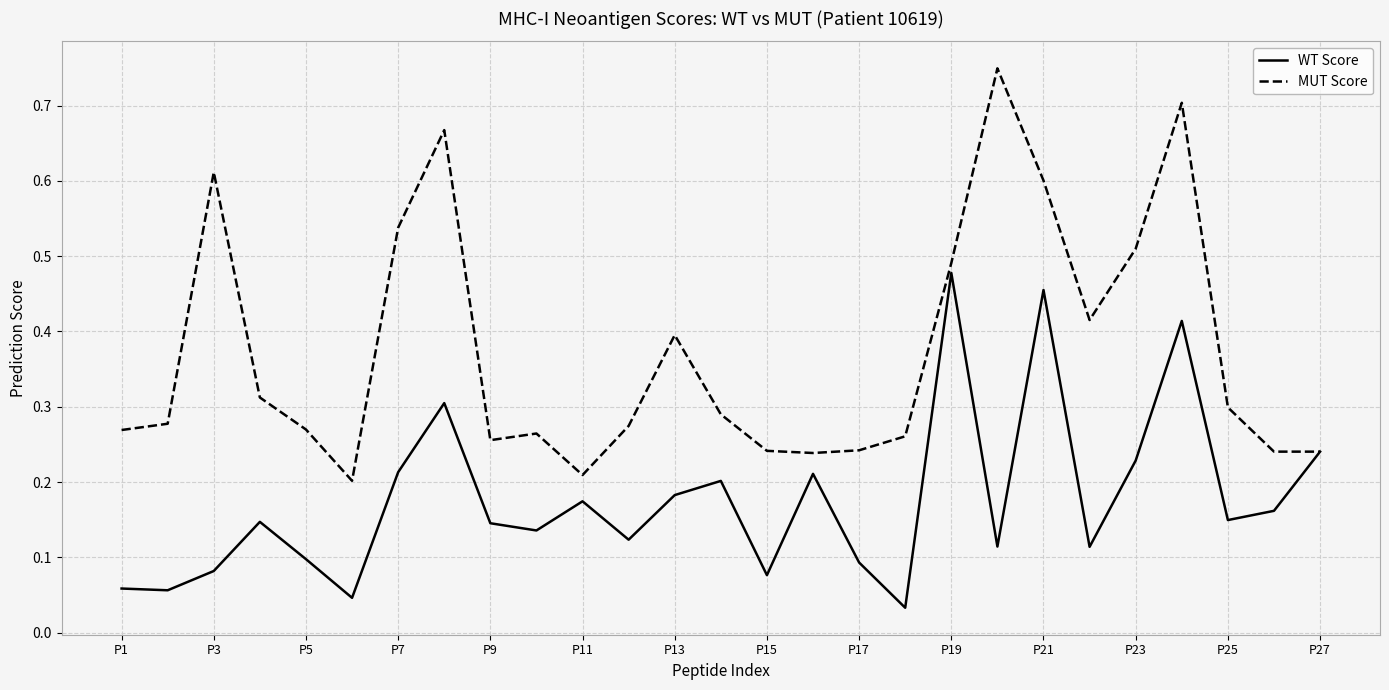

Which series has the widest spread of values?

MUT Score